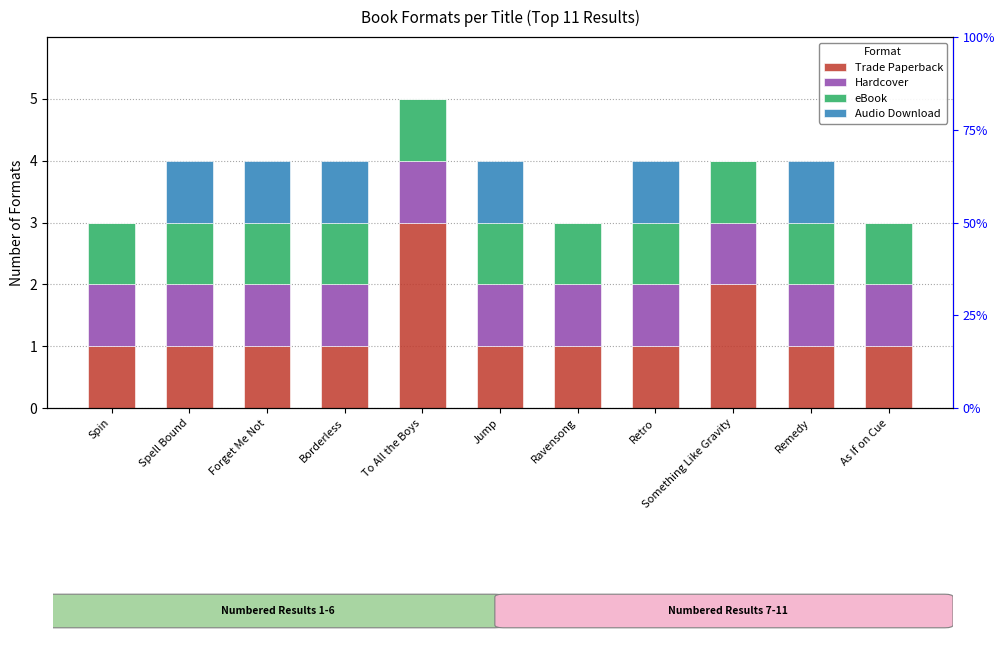

How many categories are shown in the chart?

11